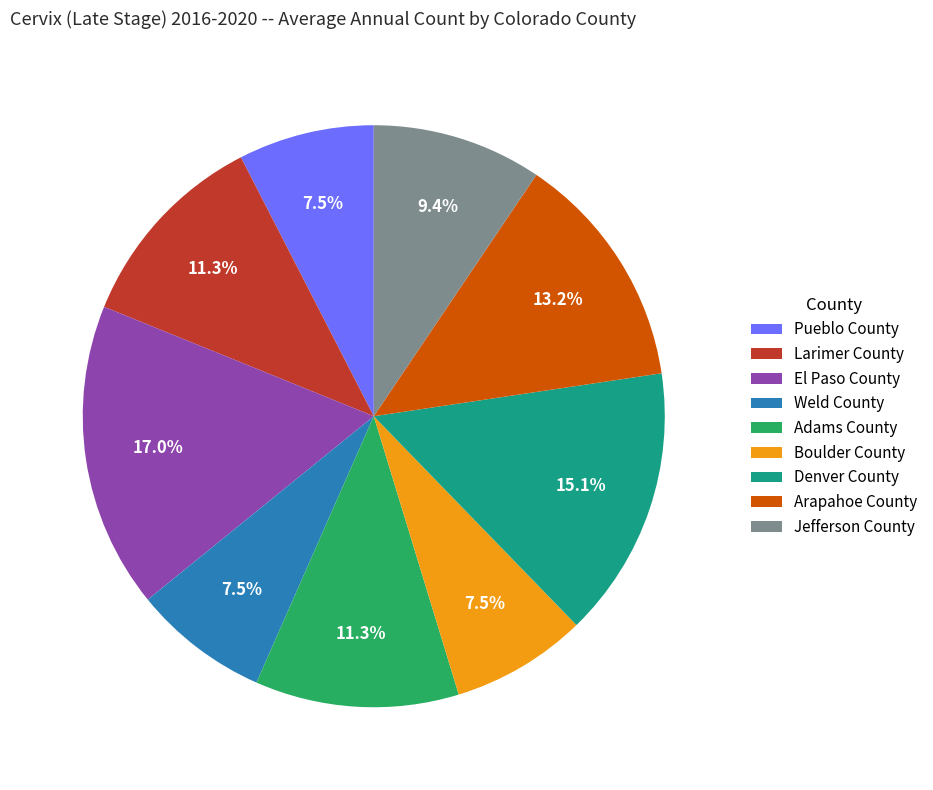

How many segments does this pie chart have?

9